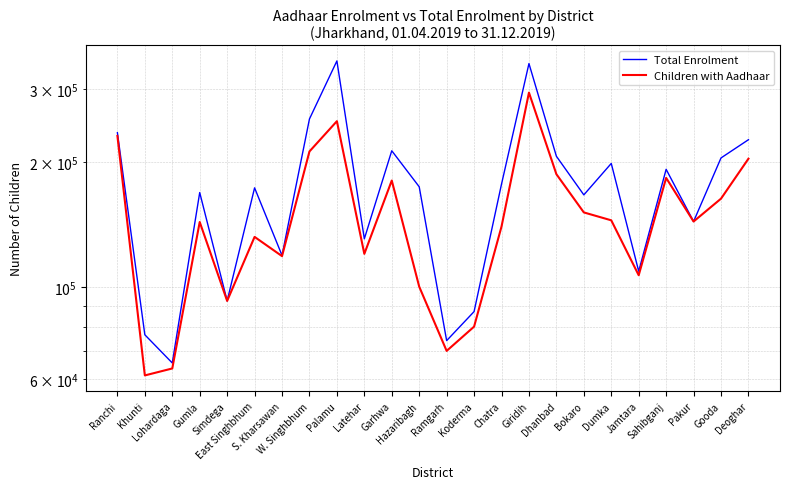

In Total Enrolment, how many points are higher than both neighbors (excluding endpoints)?

7